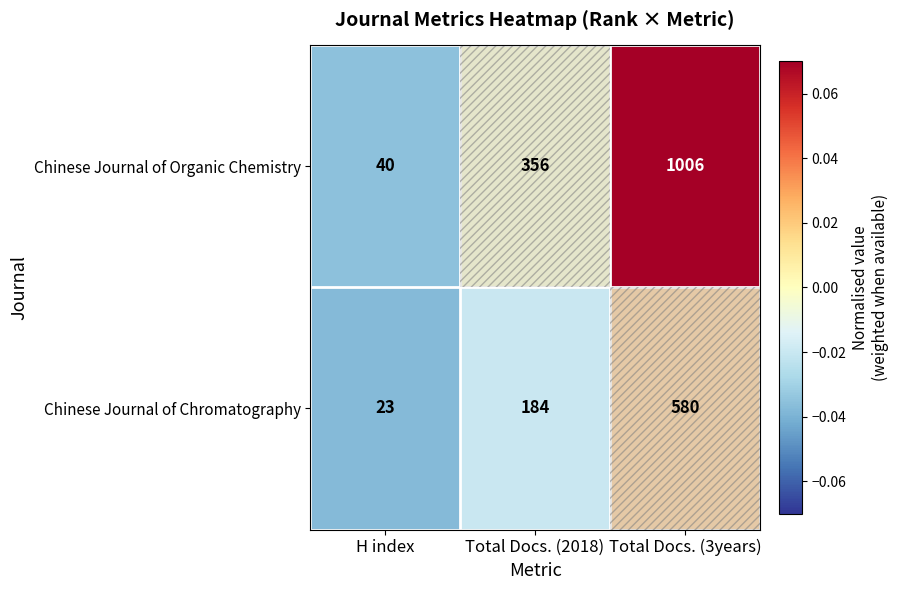

Is it true that Chinese Journal of Organic Chemistry equals 92 at Total Docs. (2018)?

False